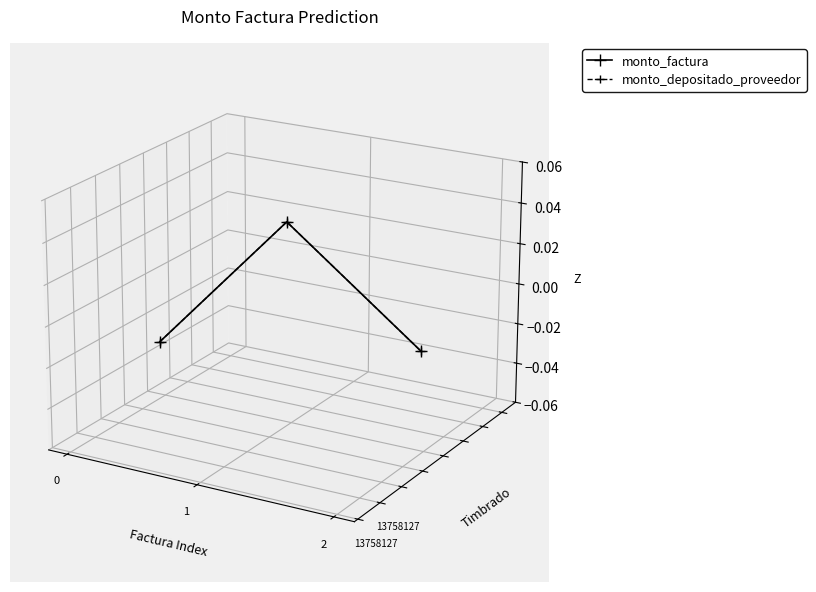

The monto_depositado_proveedor series shows 0.0 at 0. True or false?

False